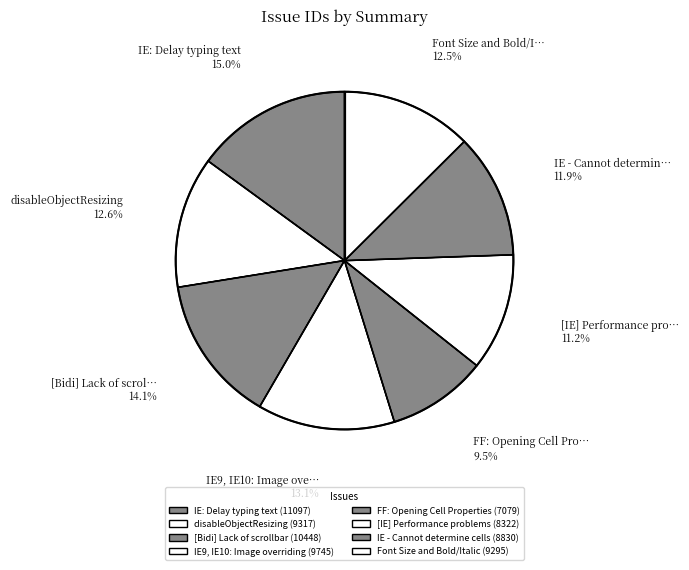

To the nearest percent, what portion does IE9, IE10: Image overriding represent?

13%